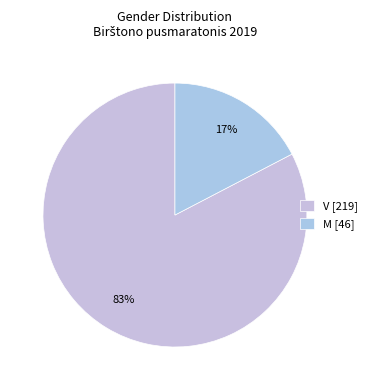

Rank the categories by value from highest to lowest.

V, M